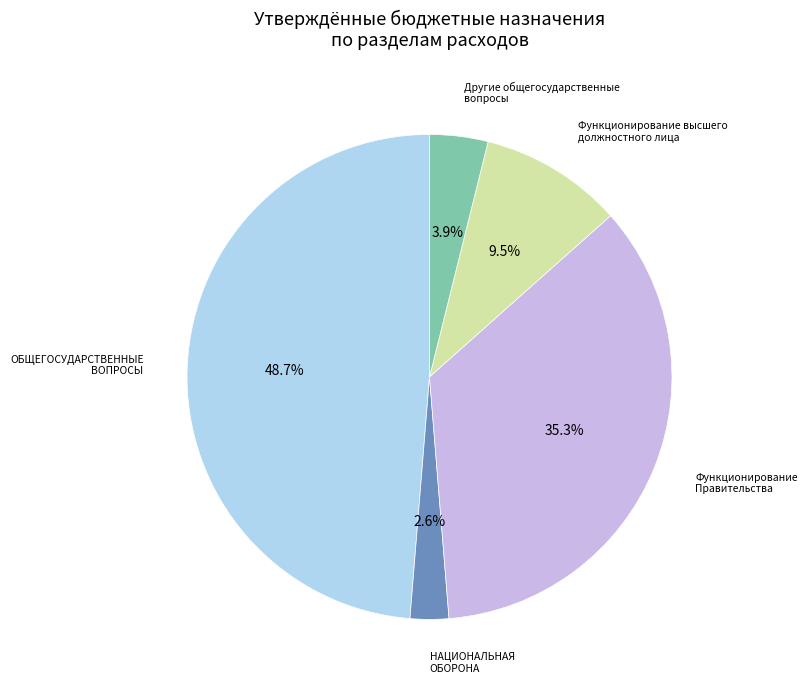

Is there any slice that represents more than half of the pie?

No